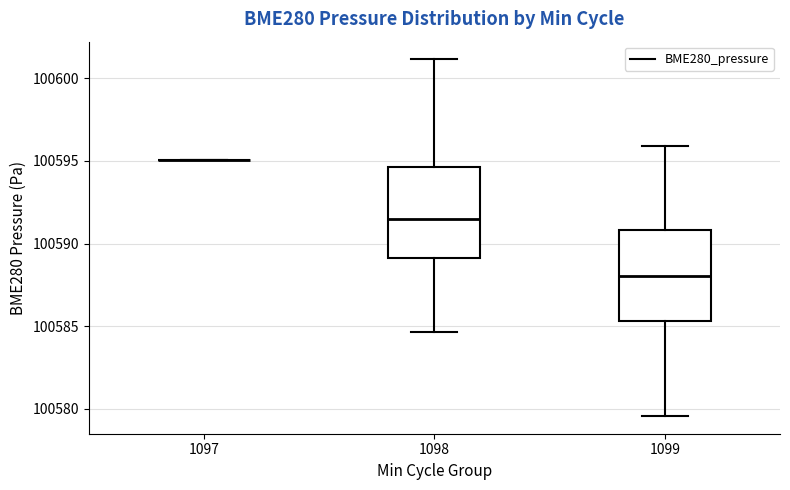

Where is the upper edge of the box at x = 1099 on the y-axis? The values are not printed on the chart, so give them approximately, as read against the axis.

100591.0